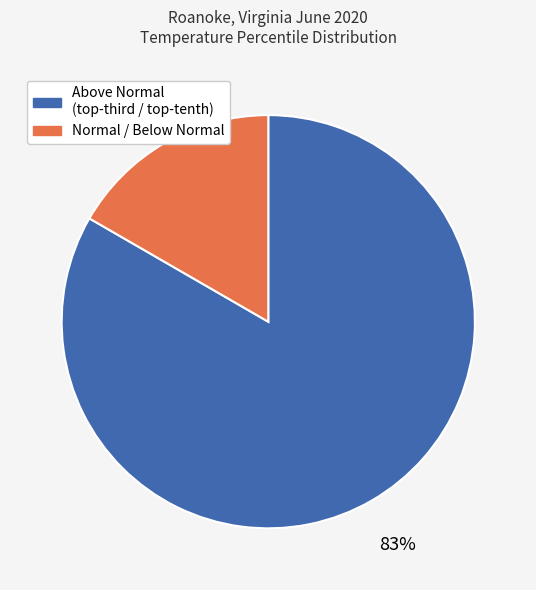

Count the number of slices in the pie.

2